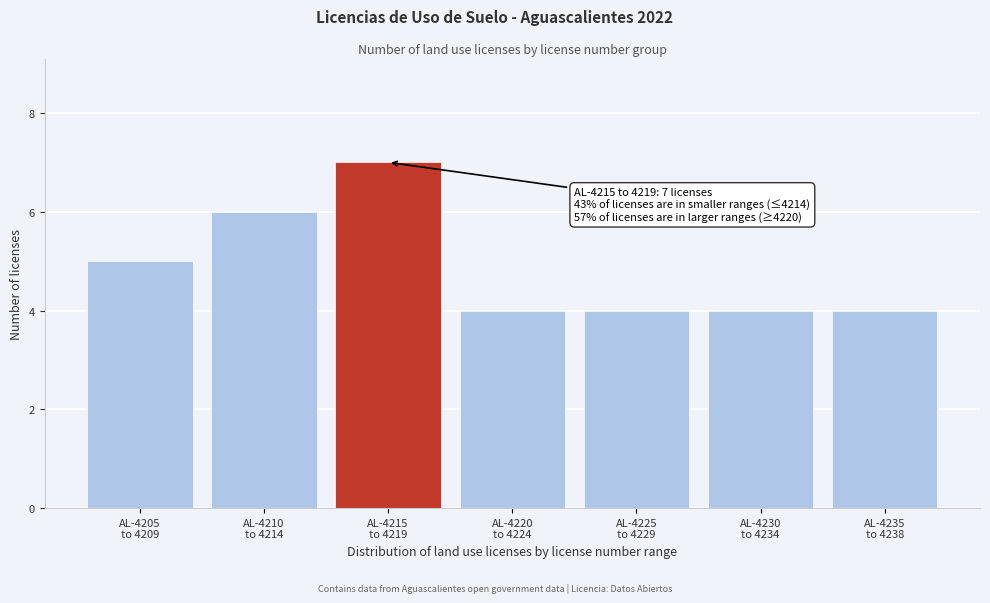

Reading left to right, extract all data points from this chart.

5	6	7	4	4	4	4